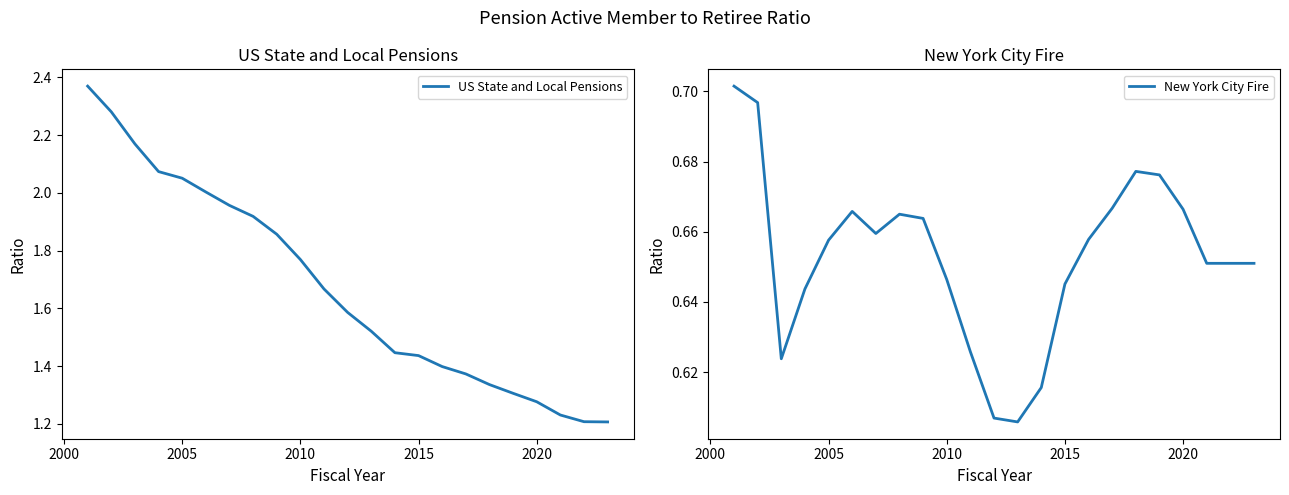

True or false: US State and Local Pensions has a value of 0.4 at 2005.

False